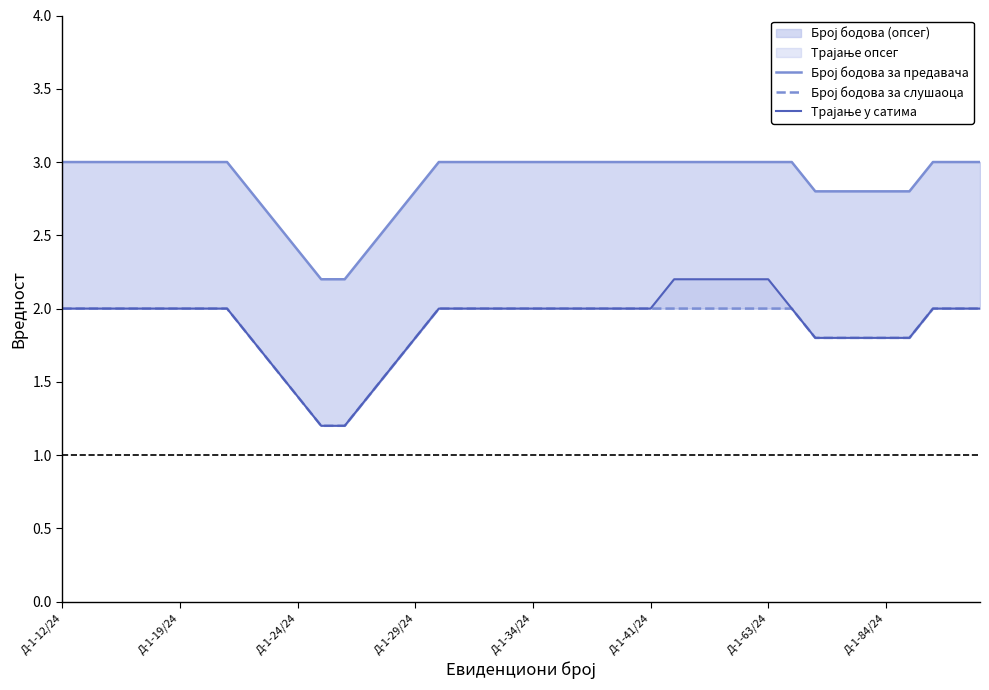

Which series has the largest range (max minus min)?

Трајање у сатима